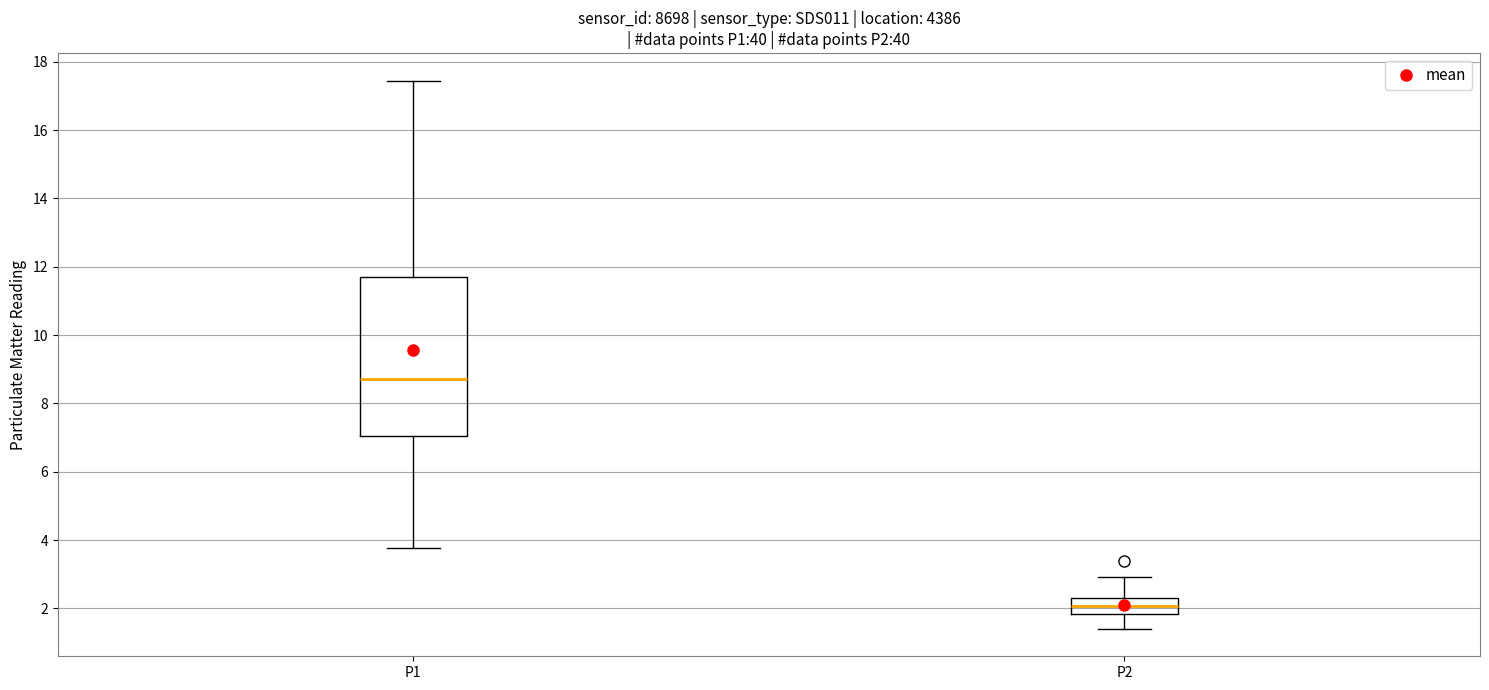

Where does the lower whisker of the box for P1 end on the y-axis? The values are not printed on the chart, so give them approximately, as read against the axis.

3.8